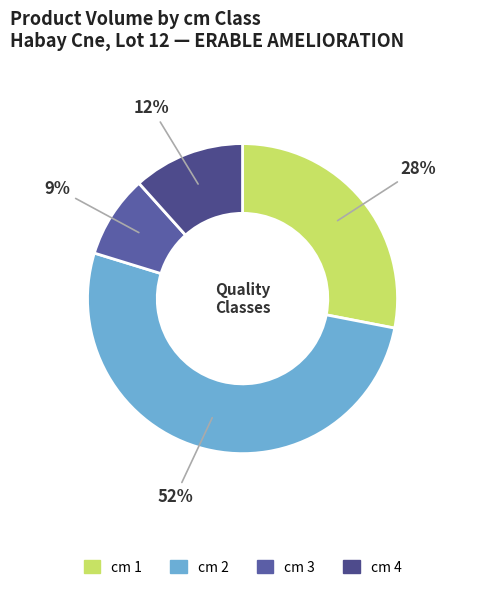

Count the number of slices in the pie.

4